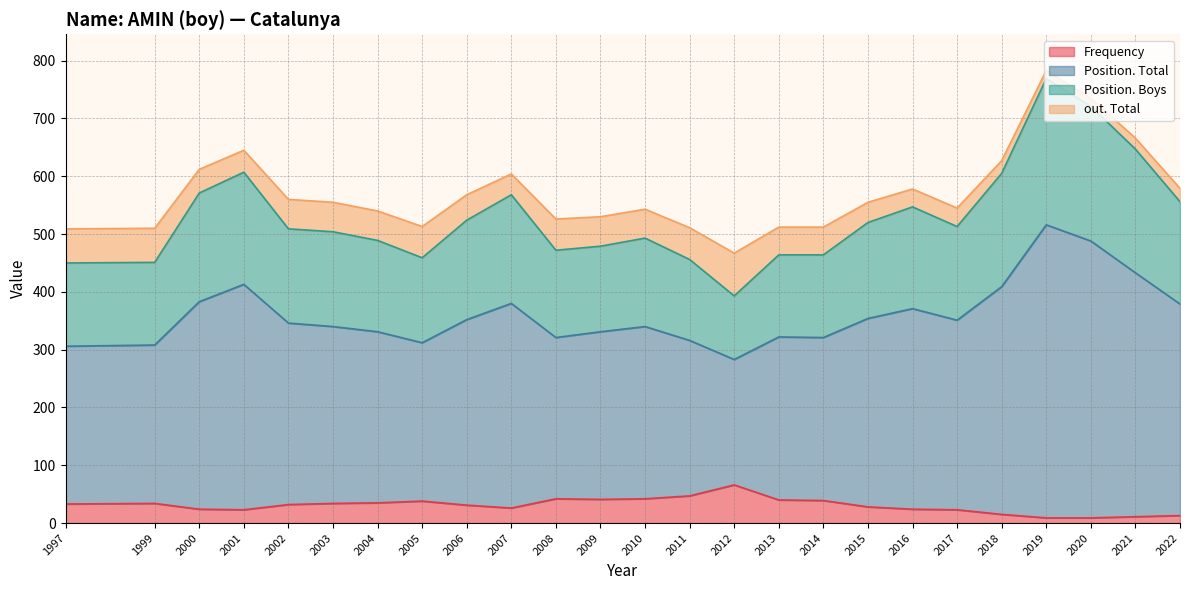

What is the total value across all series at 2003?

555